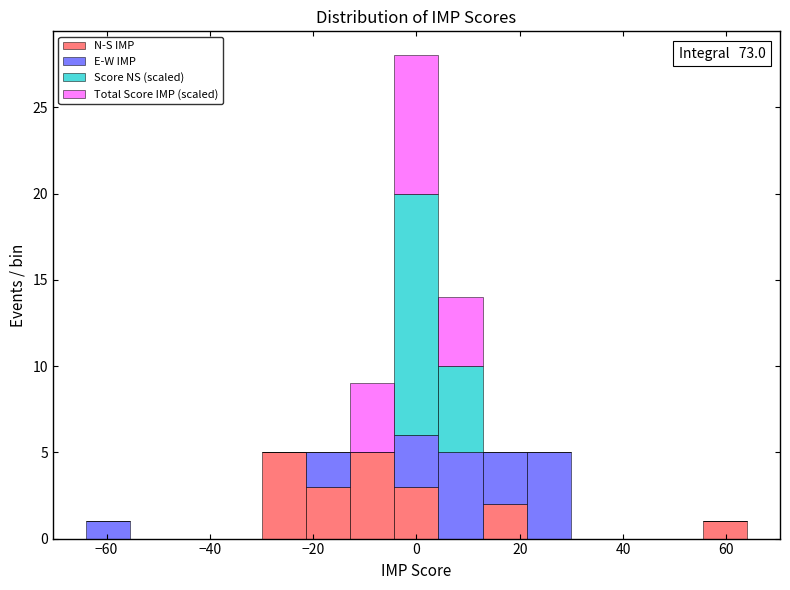

Which range on the x-axis has the tallest stacked bar (by total height)?

-4 to 4